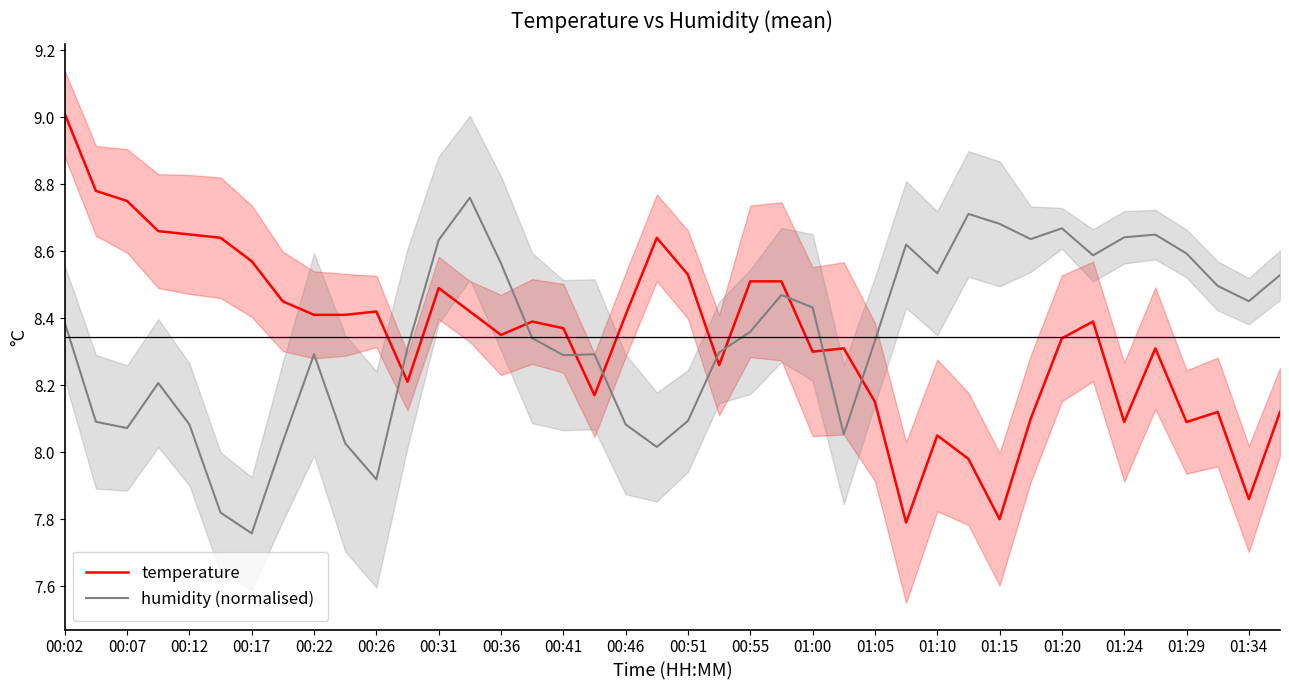

Which category has the highest value in the temperature series?

00:02